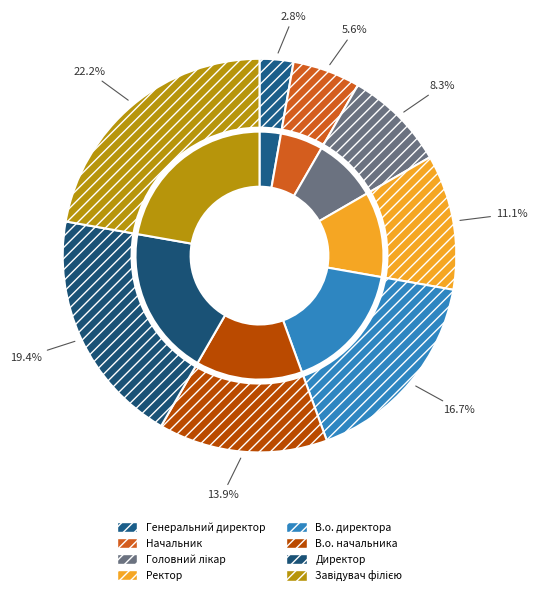

Which has a higher value, В.о. начальника or Генеральний директор?

В.о. начальника